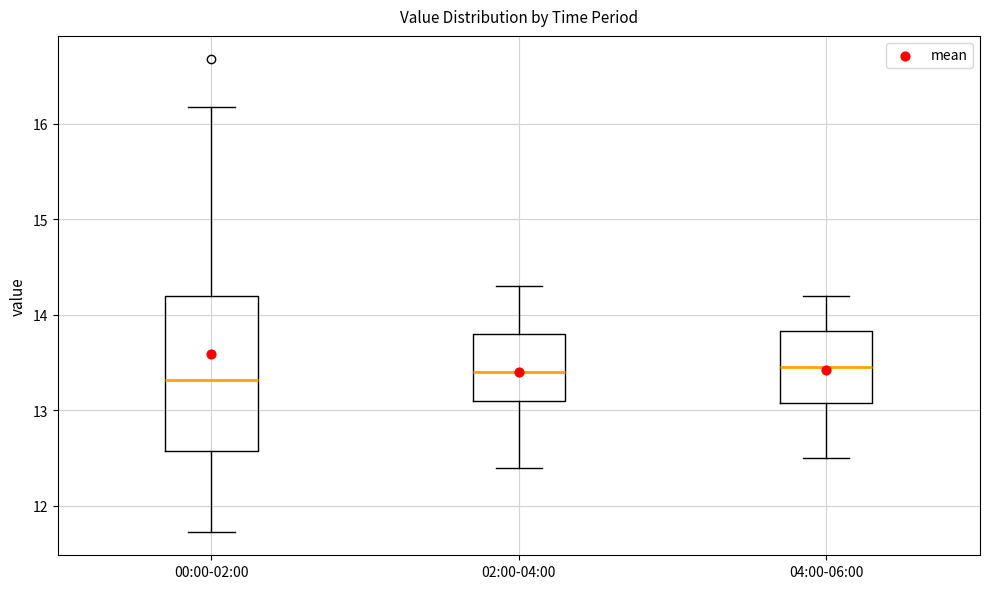

Reading left to right, read every box against the y-axis: the position of its median line, the range the box covers, and the ends of its whiskers. The values are not printed on the chart, so give them approximately, as read against the axis.

00:00-02:00: median 13.3, box 12.6 to 14.2, whiskers 11.7 to 16.2
02:00-04:00: median 13.4, box 13.1 to 13.8, whiskers 12.4 to 14.3
04:00-06:00: median 13.5, box 13.1 to 13.8, whiskers 12.5 to 14.2